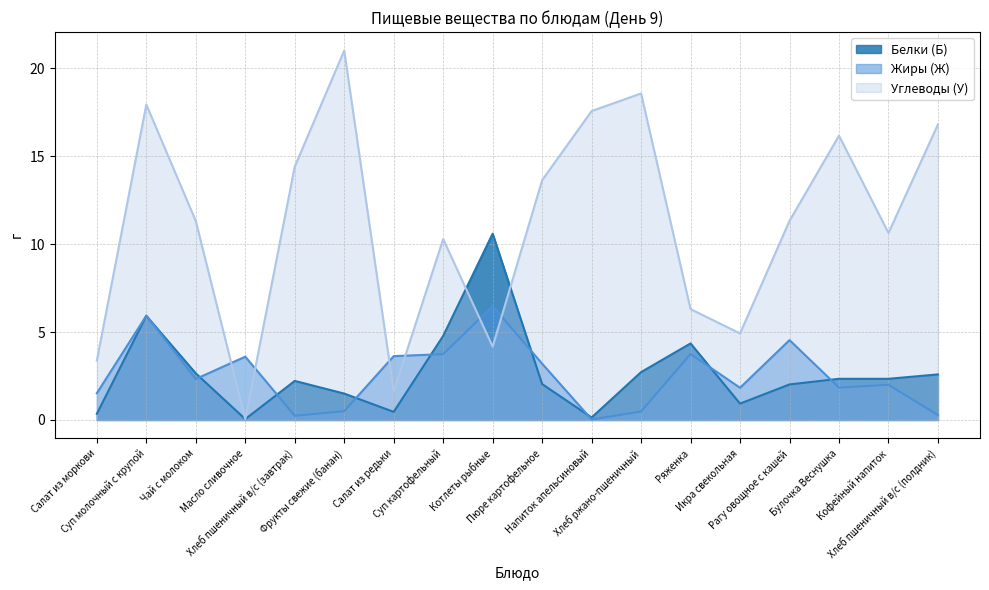

True or false: Белки (Б) has a value of 2.7 at Хлеб ржано-пшеничный.

True